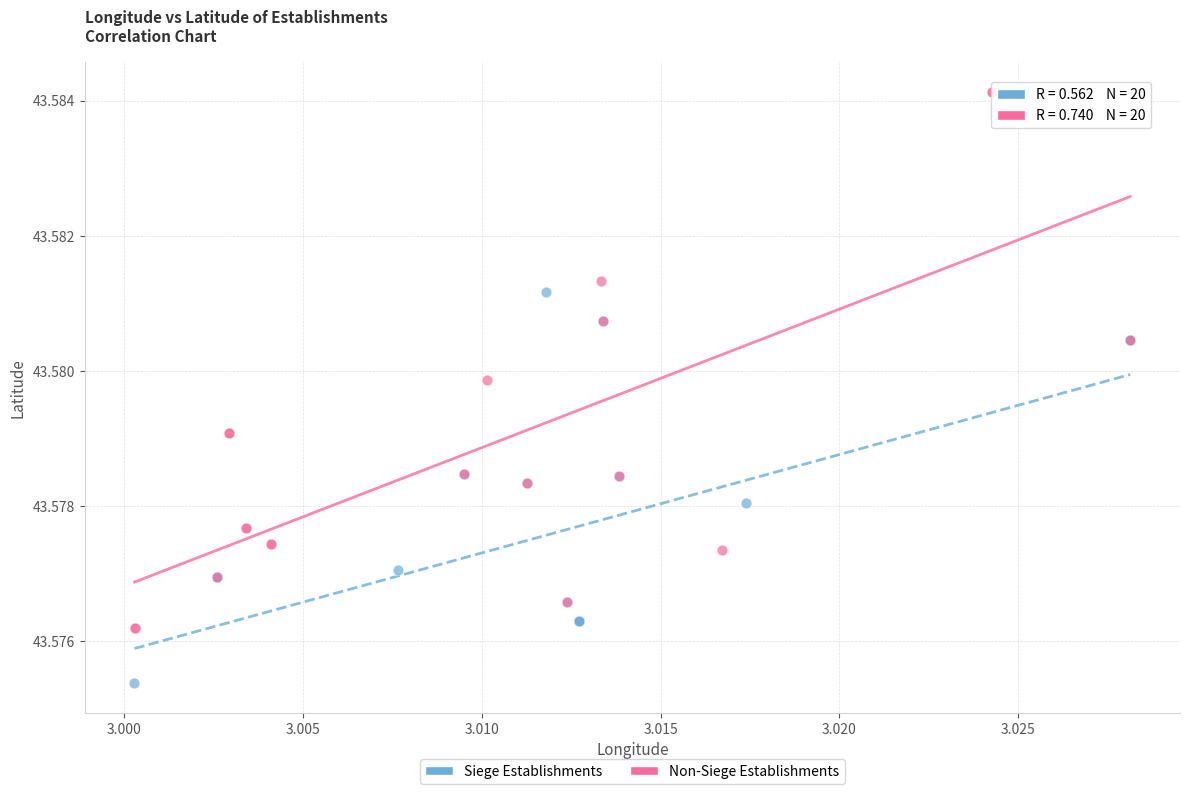

Which series contains the lowest Y value?

Siege Establishments